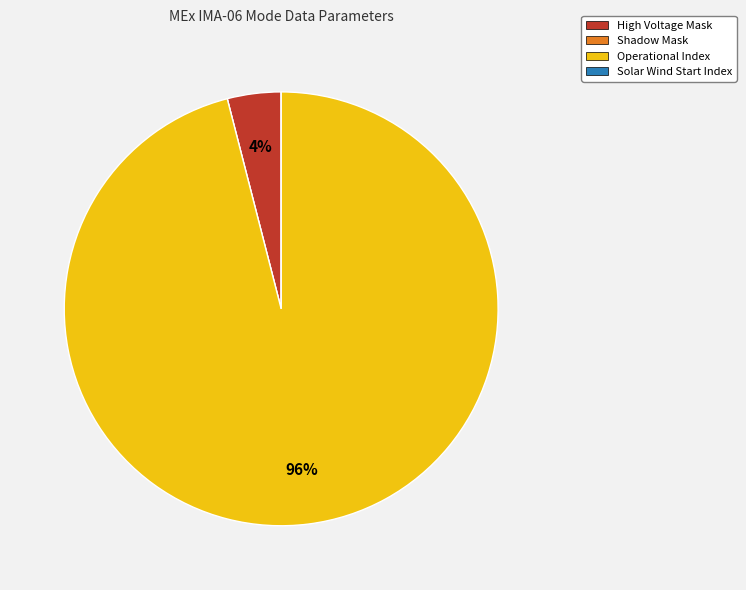

Is Operational Index the majority of the pie?

Yes